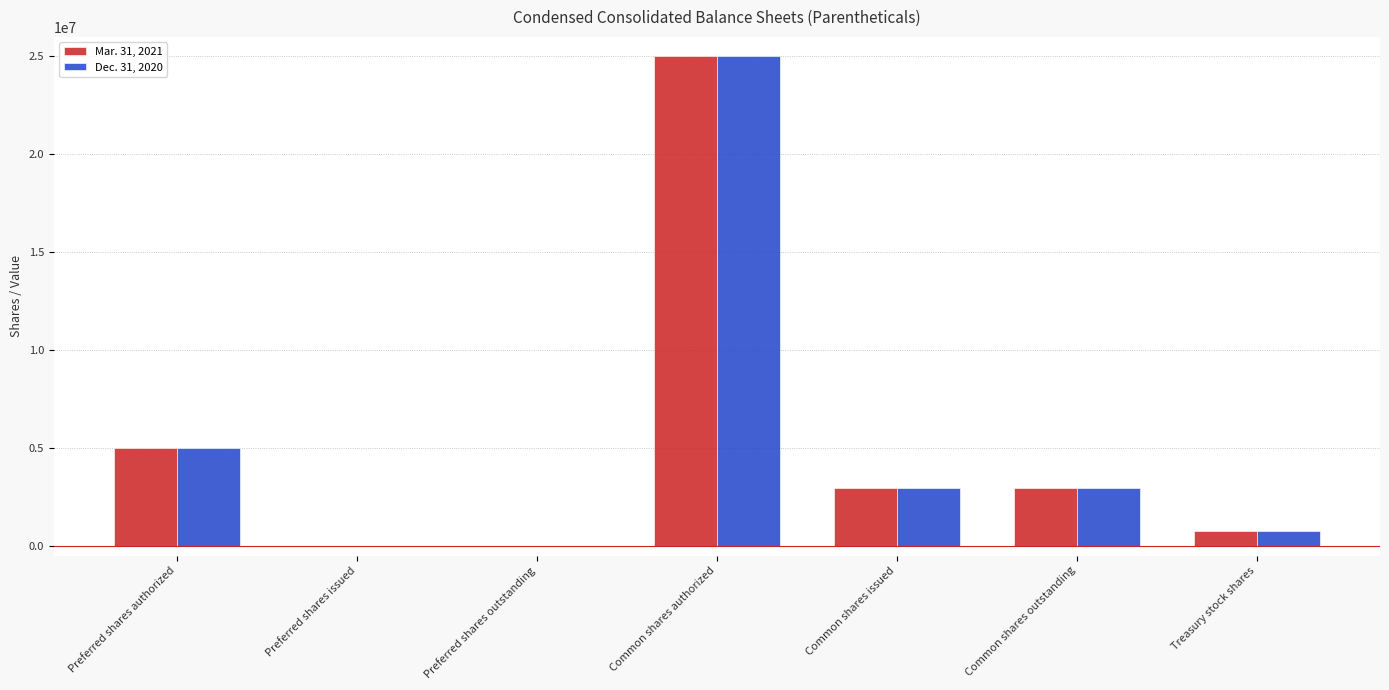

At which category does the chart reach its peak across all series?

Common shares authorized